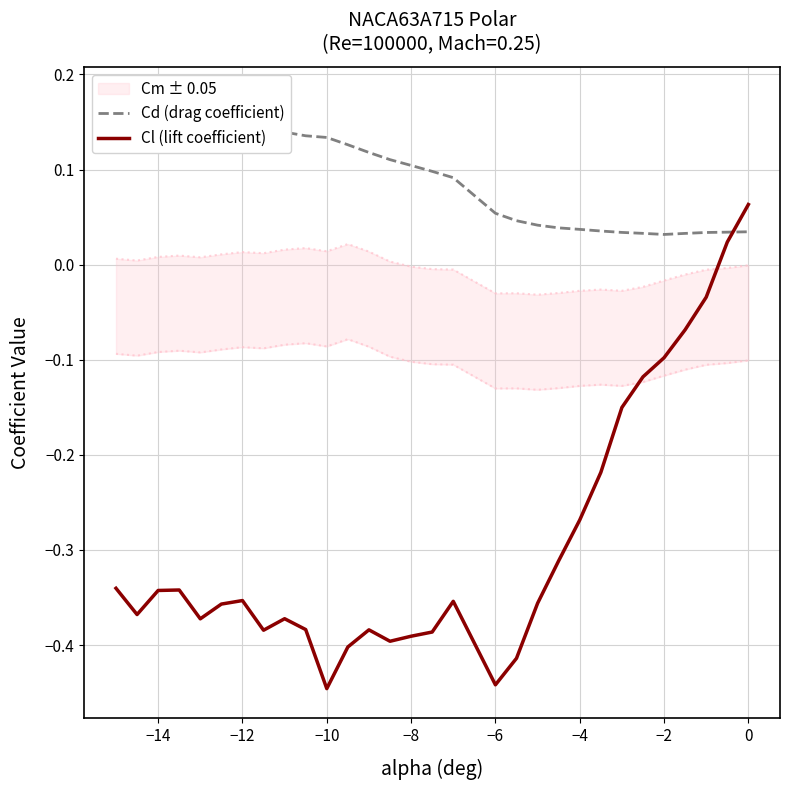

True or false: Cd (drag coefficient) and Cl (lift coefficient) intersect in this chart.

True